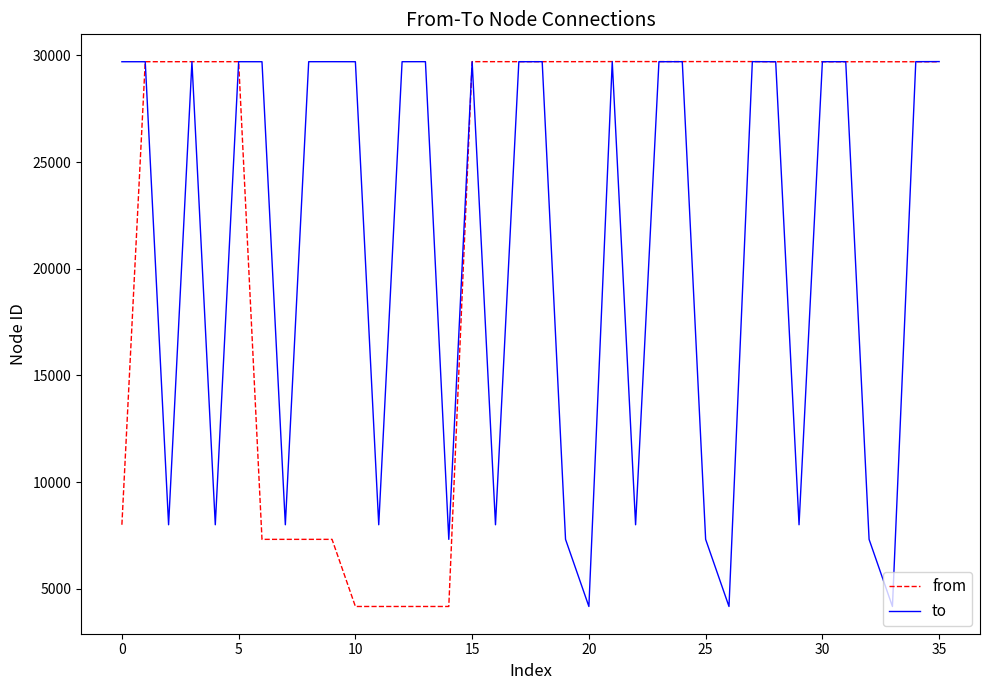

Rank the series by their average value, from highest to lowest.

from, to